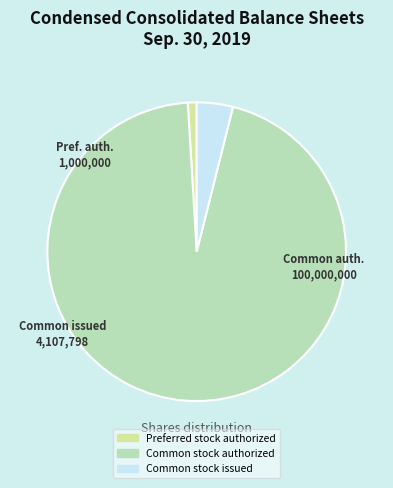

To the nearest percent, what percentage of the pie is Common stock issued?

4%